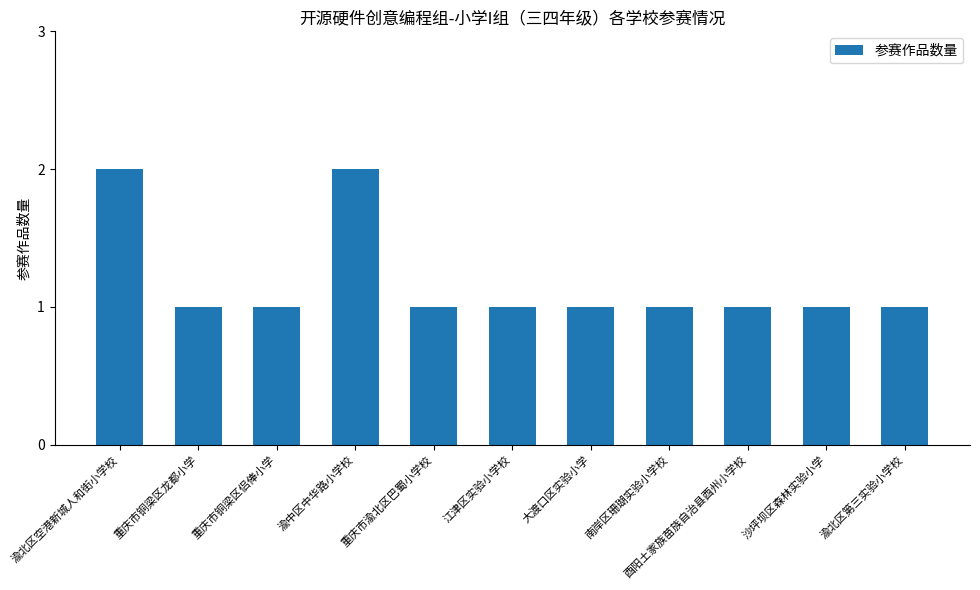

What is the change in value from 渝中区中华路小学校 to 渝北区第三实验小学校?

-1